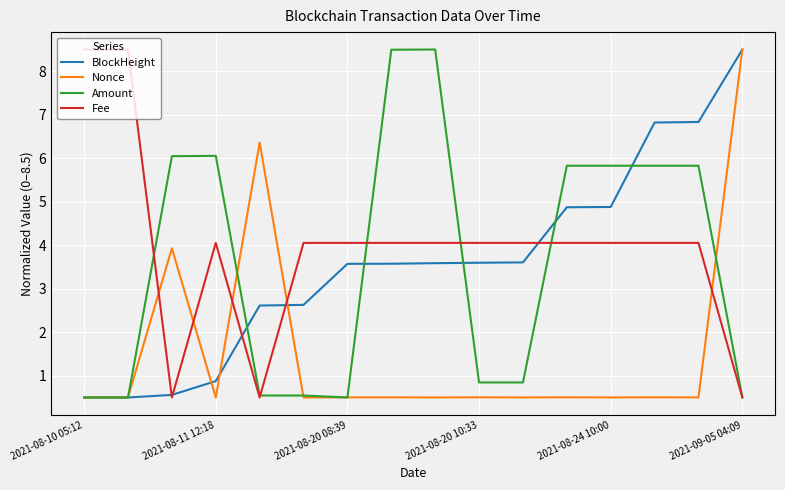

True or false: Fee and Nonce cross at least once.

True